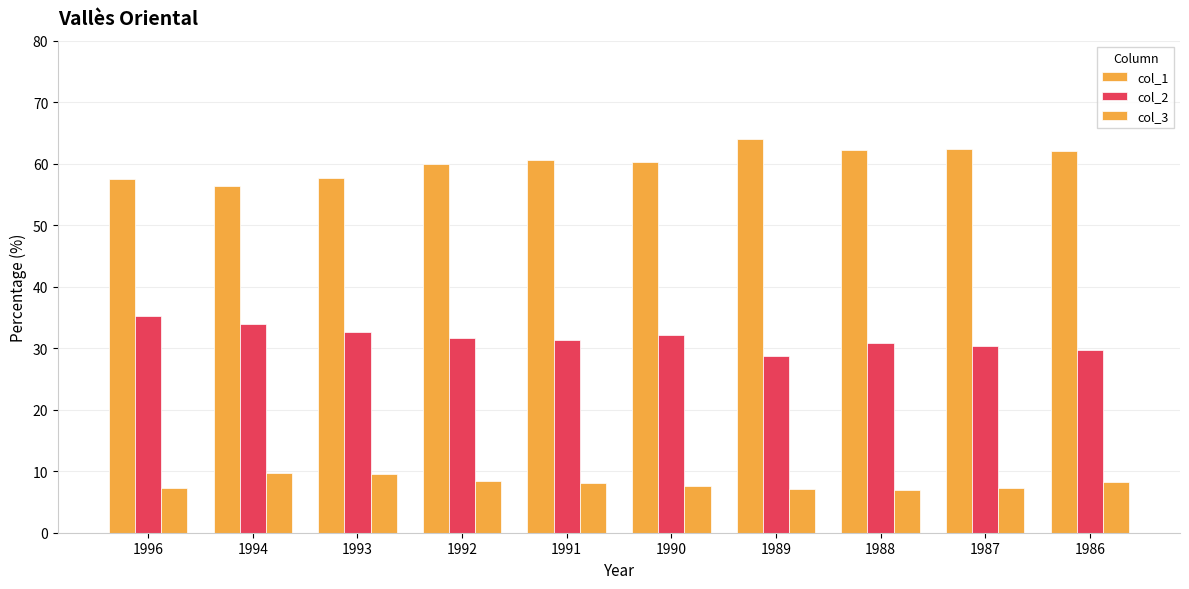

Count the number of data series in this chart.

3